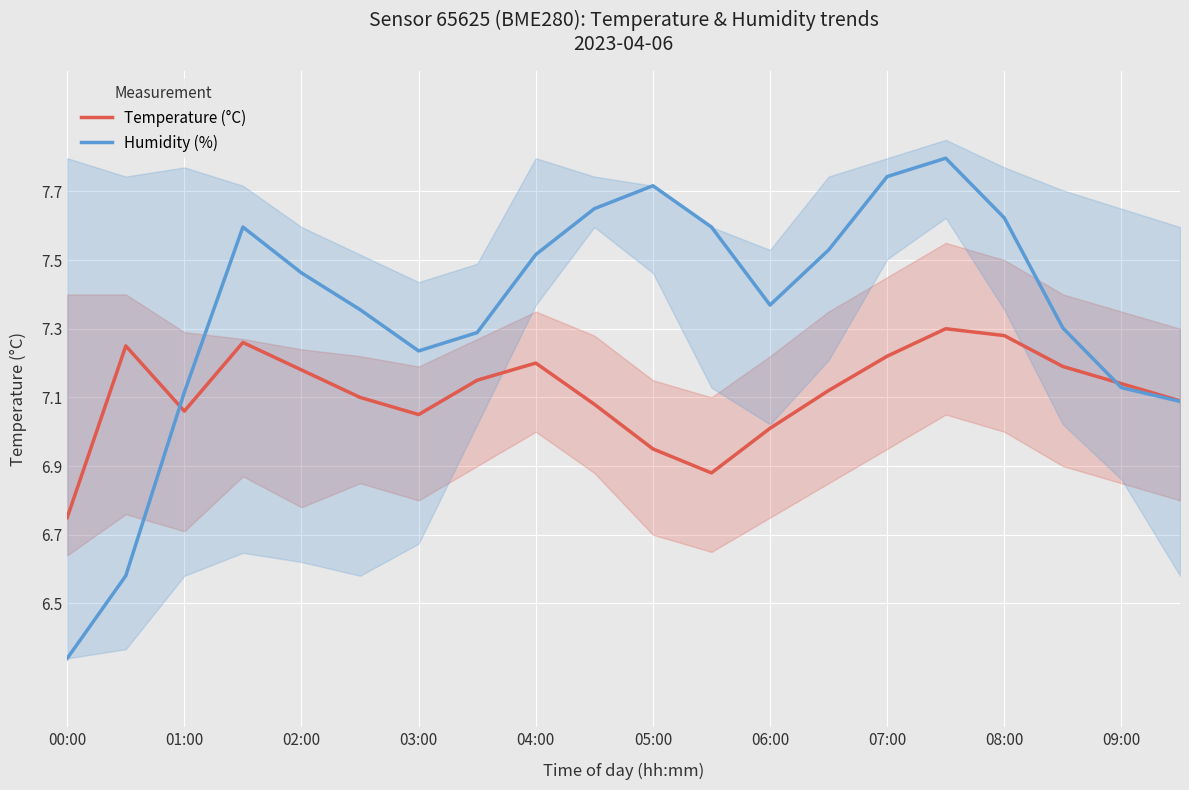

Count the number of categories in the chart.

20